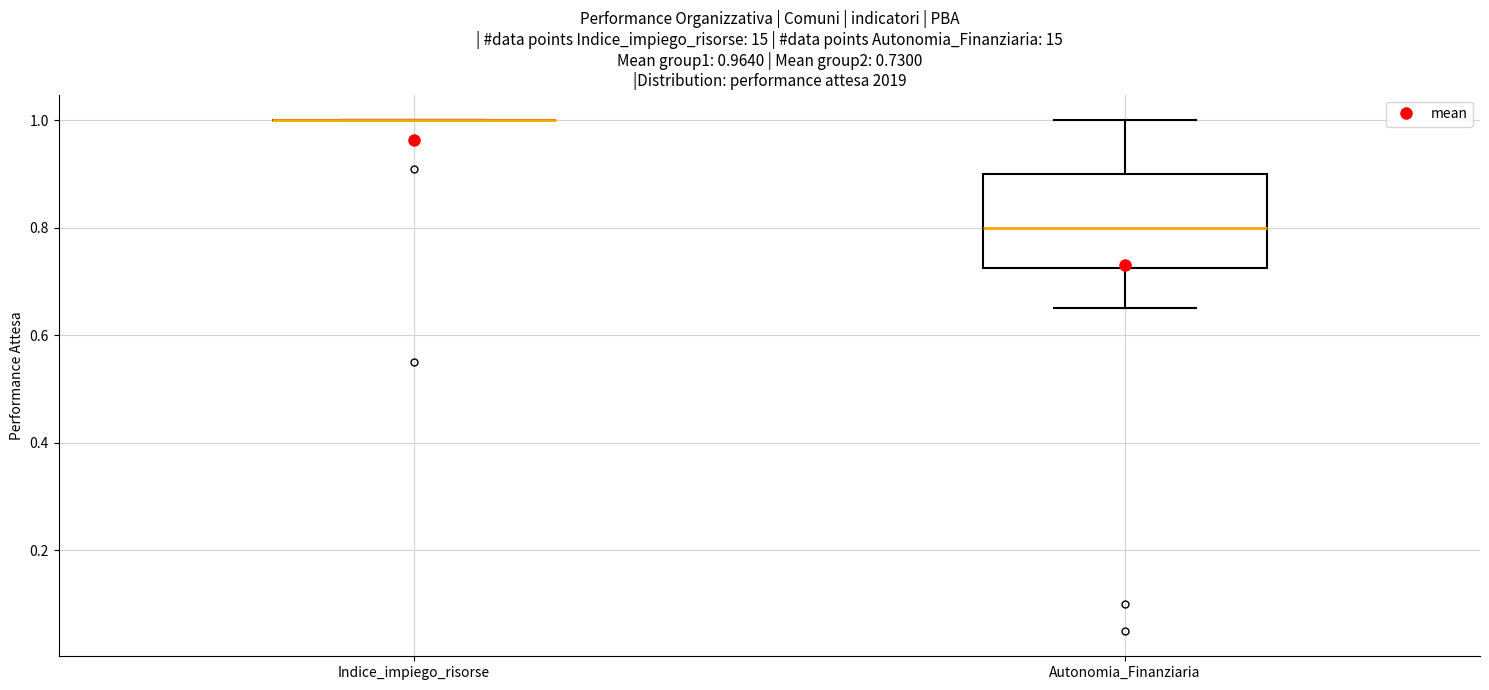

Which box is the tallest, from its lower edge to its upper edge?

Autonomia_Finanziaria